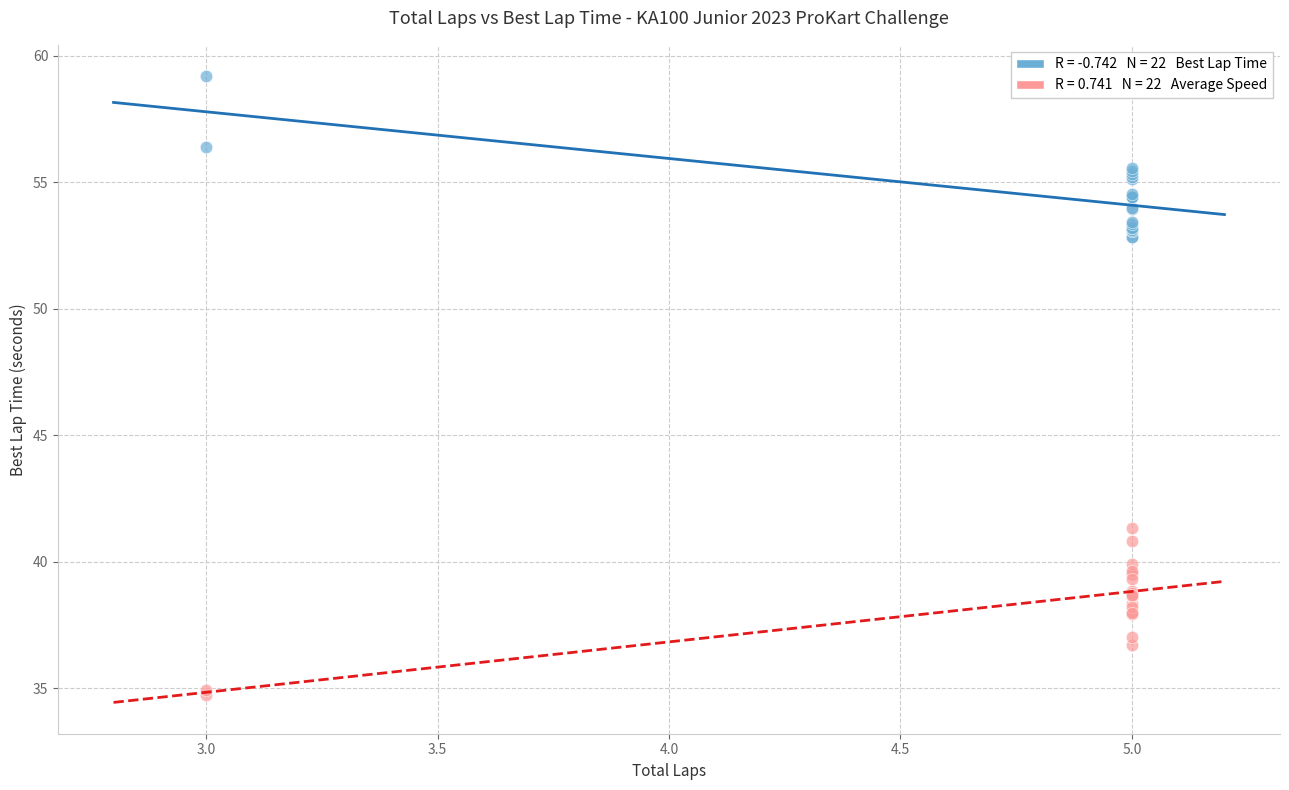

Across all series, what Y value is closest to 46?

41.3